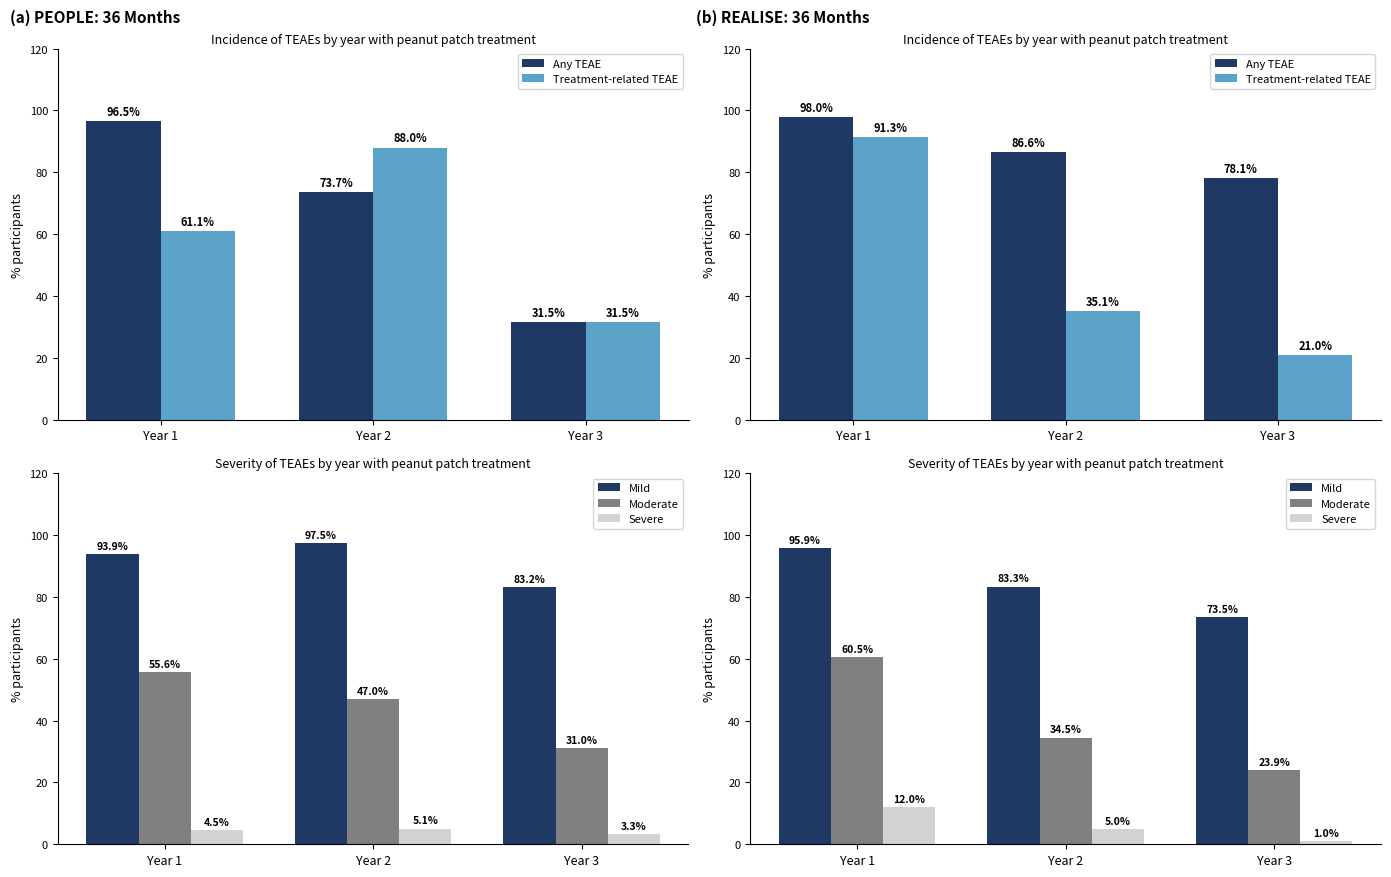

At which label does Any TEAE reach its peak?

Year 1